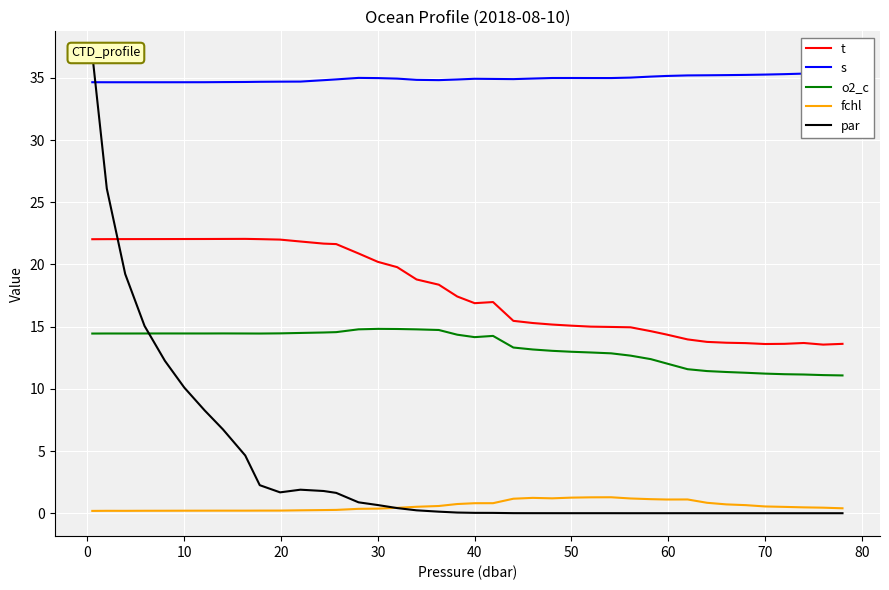

What is the value of the t point at the 1st from the left?

22.0